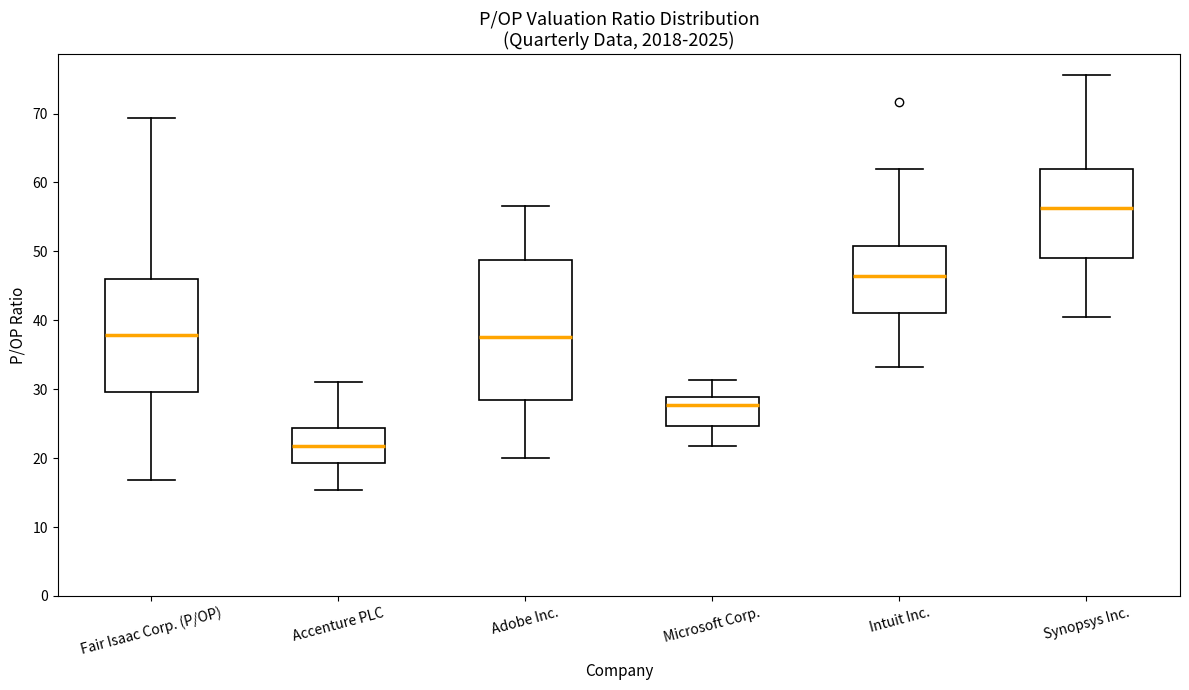

Which box's median line is the lowest?

Accenture PLC